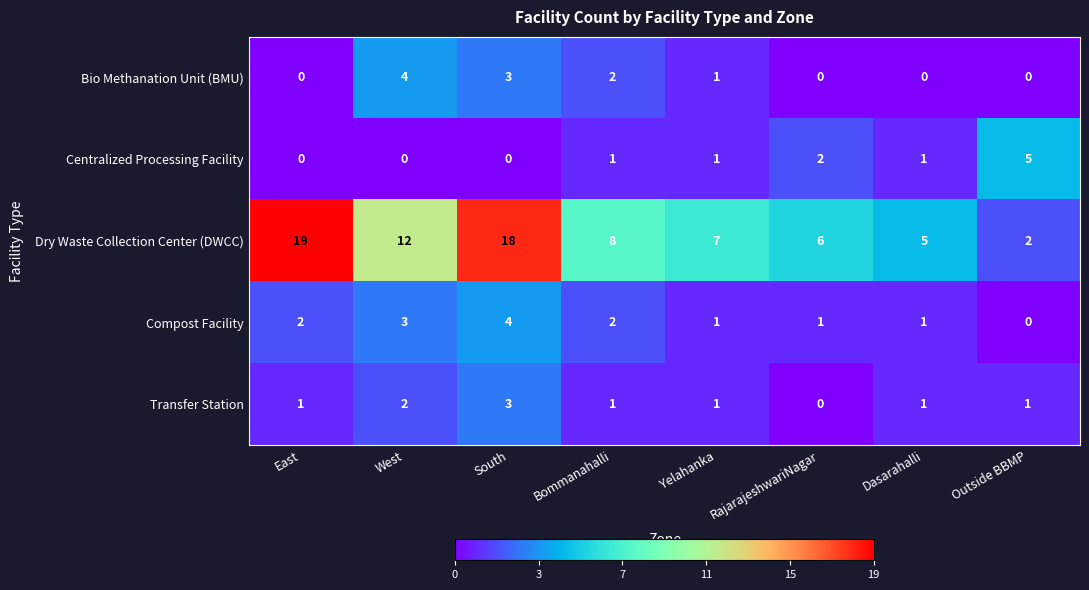

The Transfer Station series shows 1 at Bommanahalli. True or false?

True